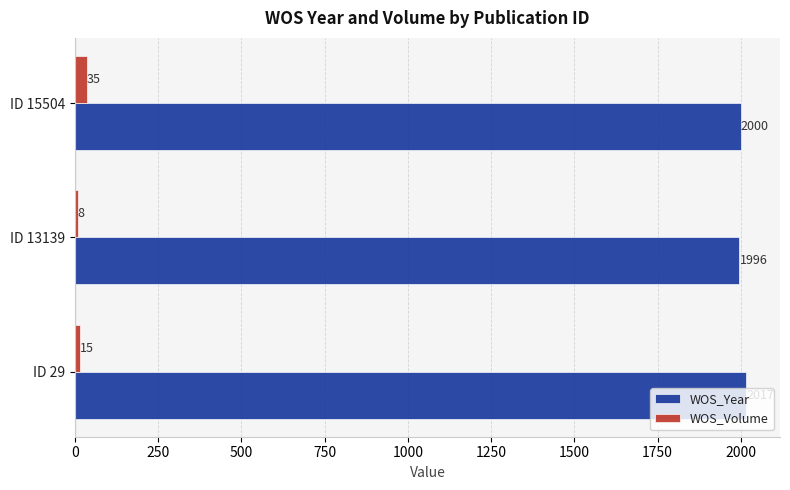

Which series has the widest spread of values?

WOS_Volume